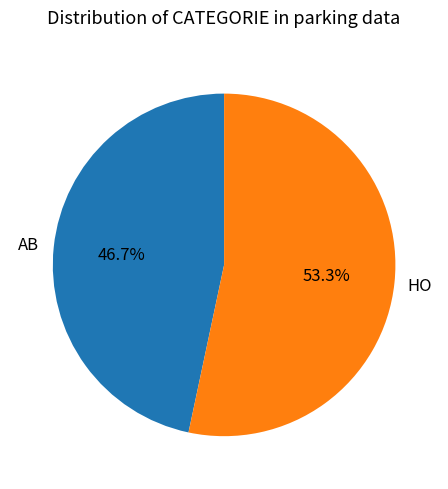

True or false: AB accounts for 56% of the total.

False